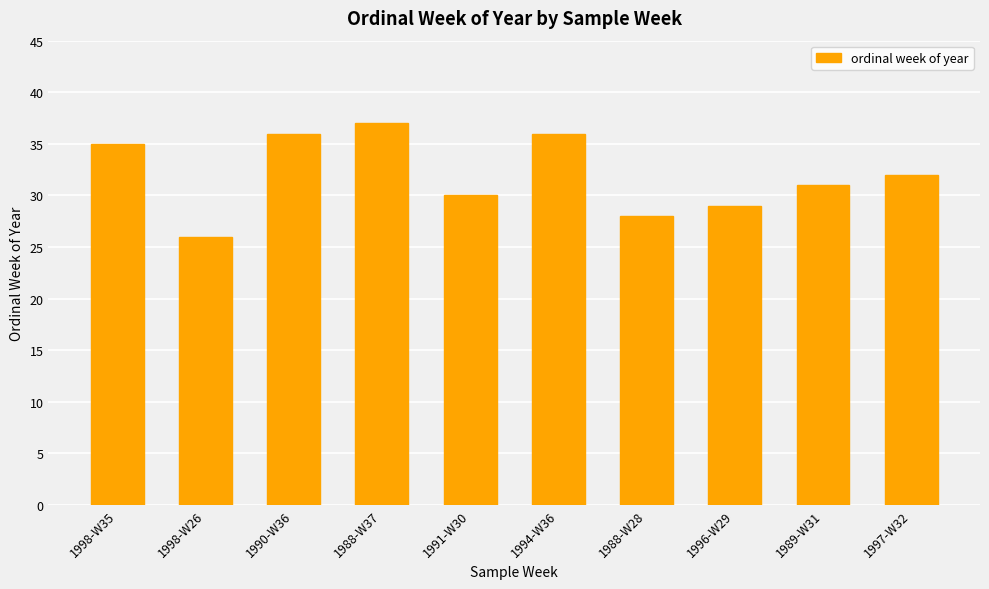

What is the ratio of the value at 1988-W37 to the value at 1991-W30?

1.2